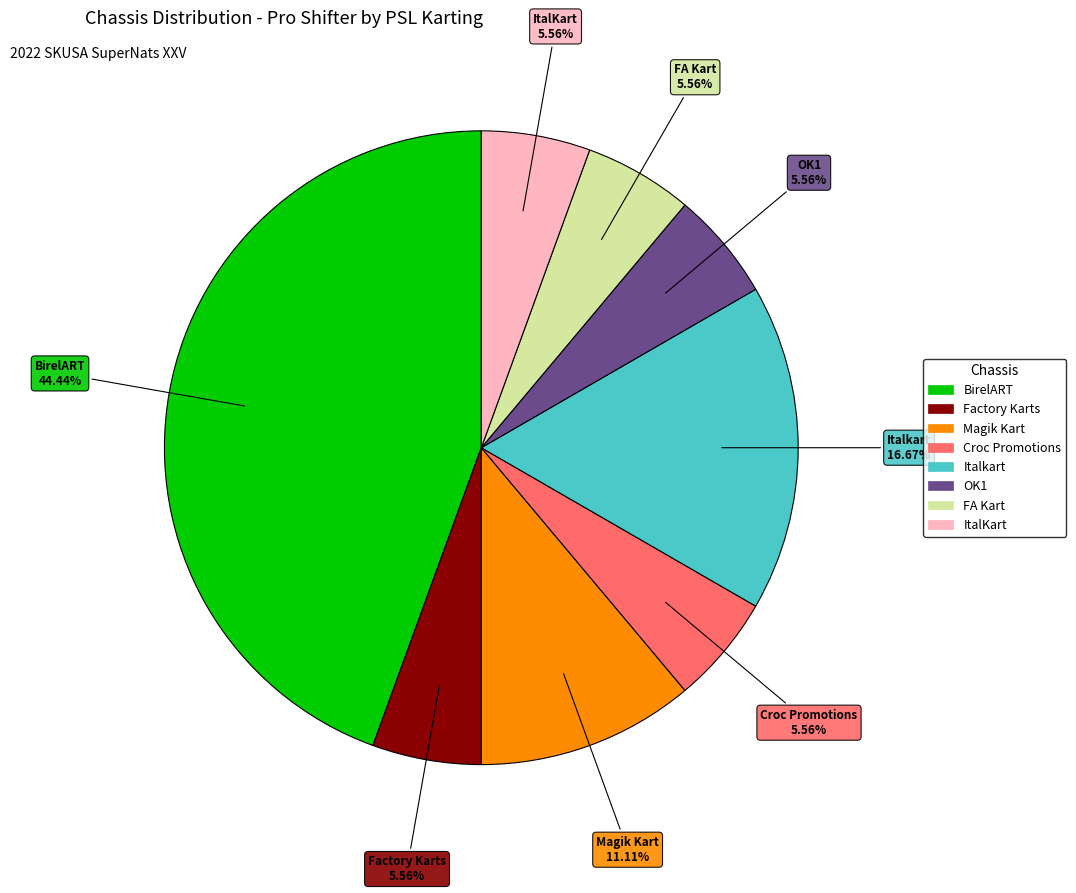

Combined, do OK1 and Factory Karts account for over 50%?

No